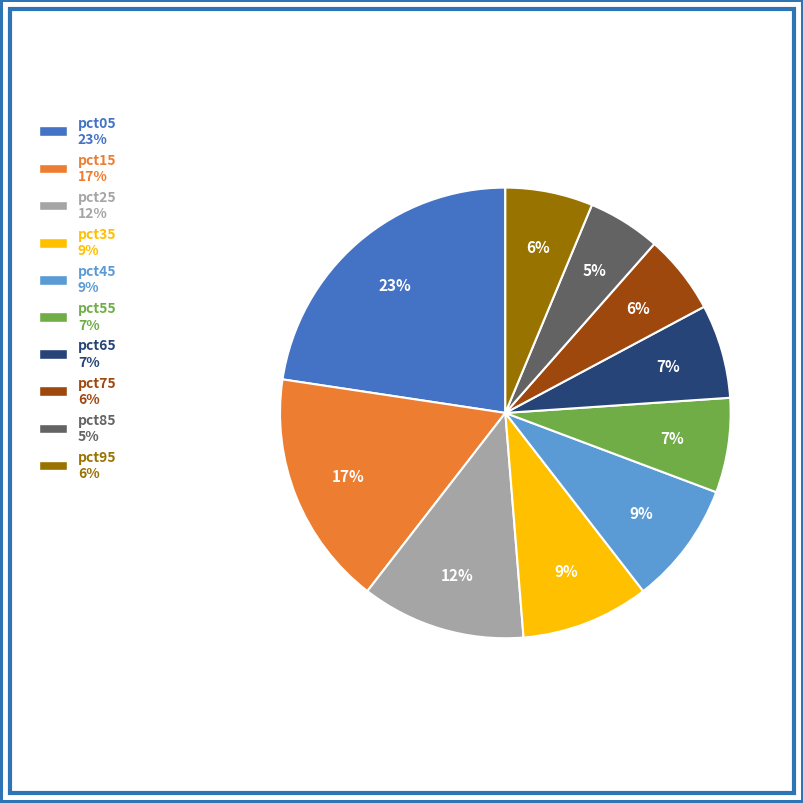

To the nearest percent, what is the average slice percentage?

10%